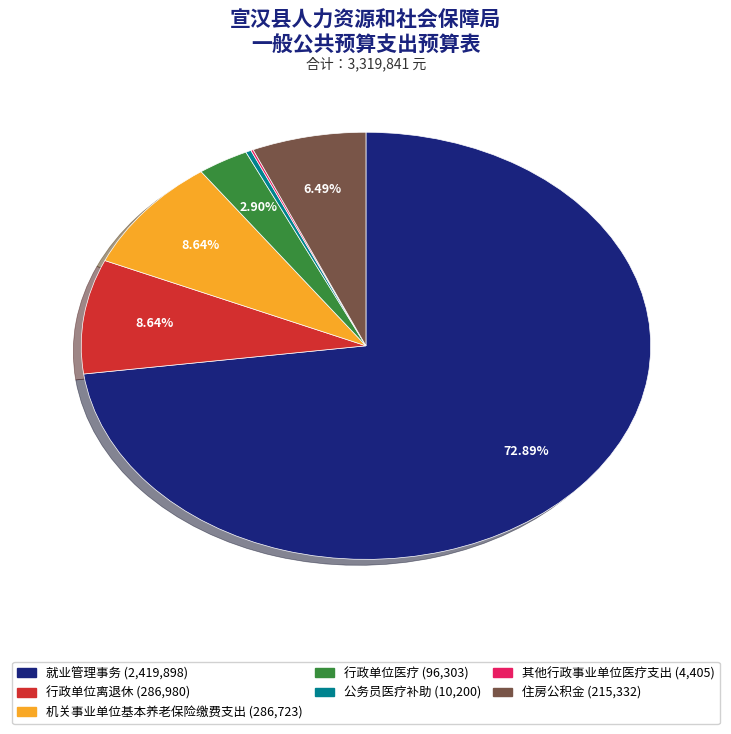

Which has a higher value, 住房公积金 or 就业管理事务?

就业管理事务